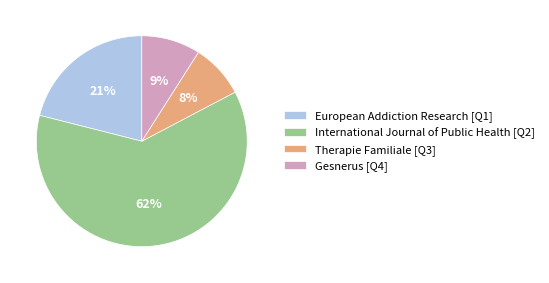

What percentage is the European Addiction Research [Q1] slice, to the nearest percent?

21%